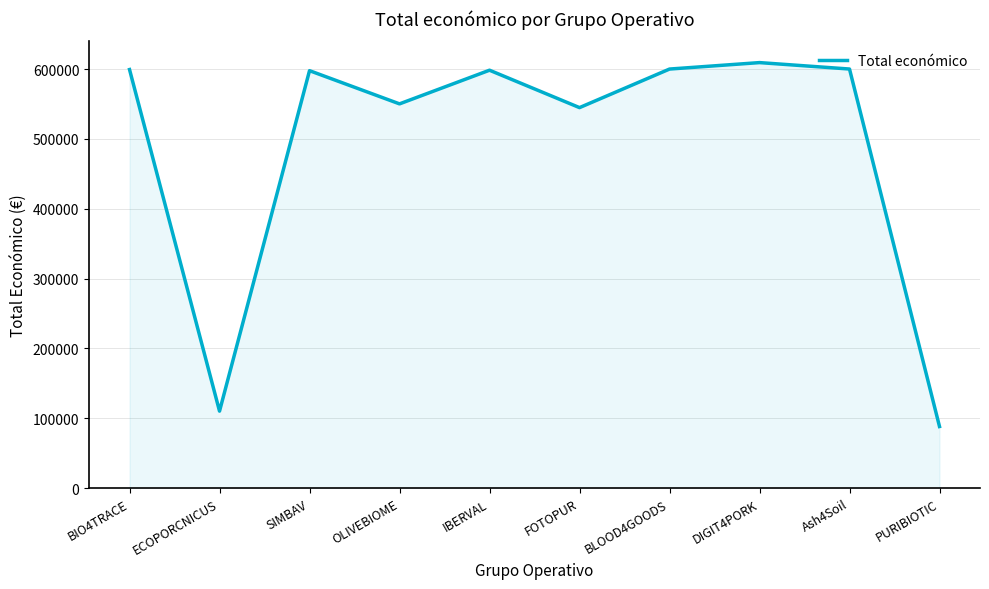

Approximately how many times larger is the value at SIMBAV compared to ECOPORCNICUS?

5.4